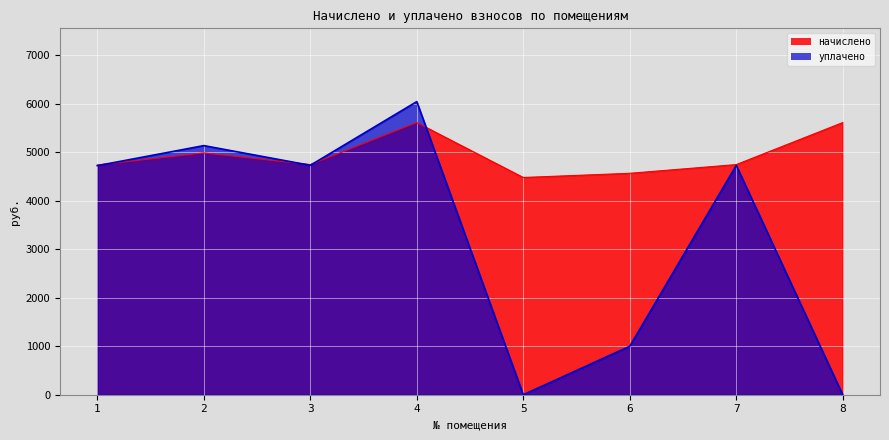

How many intersections are there between начислено and уплачено?

4